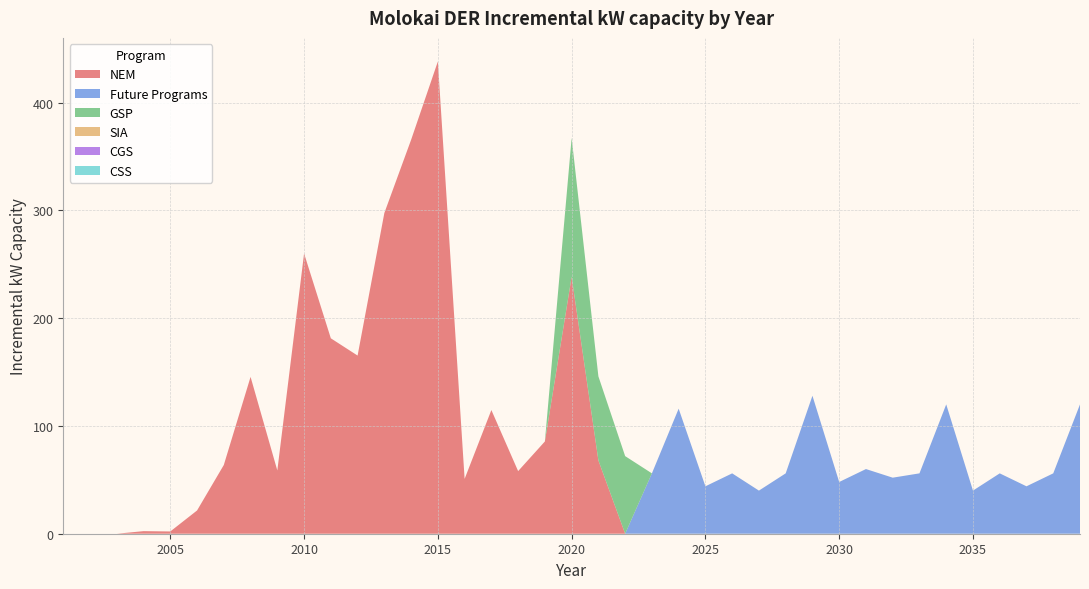

Reading left to right, extract all data points from this chart.

NEM: 0.0	0.0	0.0	2.4	2.1	21.6	63.8	145.5	58.7	260.0	181.3	165.3	297.6	365.5	438.1	50.9	114.7	58.1	85.6	238.4	68.0	0.0	0.0	0.0	0.0	0.0	0.0	0.0	0.0	0.0	0.0	0.0	0.0	0.0	0.0	0.0	0.0	0.0	0.0
Future Programs: 0.0	0.0	0.0	0.0	0.0	0.0	0.0	0.0	0.0	0.0	0.0	0.0	0.0	0.0	0.0	0.0	0.0	0.0	0.0	0.0	0.0	0.0	56.0	116.0	44.0	56.0	40.0	56.0	128.0	48.0	60.0	52.0	56.0	120.0	40.0	56.0	44.0	56.0	120.0
GSP: 0.0	0.0	0.0	0.0	0.0	0.0	0.0	0.0	0.0	0.0	0.0	0.0	0.0	0.0	0.0	0.0	0.0	0.0	0.0	128.8	78.0	72.0	0.0	0.0	0.0	0.0	0.0	0.0	0.0	0.0	0.0	0.0	0.0	0.0	0.0	0.0	0.0	0.0	0.0
SIA: 0.0	0.0	0.0	0.0	0.0	0.0	0.0	0.0	0.0	0.0	0.0	0.0	0.0	0.0	0.0	0.0	0.0	0.0	0.0	0.0	0.0	0.0	0.0	0.0	0.0	0.0	0.0	0.0	0.0	0.0	0.0	0.0	0.0	0.0	0.0	0.0	0.0	0.0	0.0
CGS: 0.0	0.0	0.0	0.0	0.0	0.0	0.0	0.0	0.0	0.0	0.0	0.0	0.0	0.0	0.0	0.0	0.0	0.0	0.0	0.0	0.0	0.0	0.0	0.0	0.0	0.0	0.0	0.0	0.0	0.0	0.0	0.0	0.0	0.0	0.0	0.0	0.0	0.0	0.0
CSS: 0.0	0.0	0.0	0.0	0.0	0.0	0.0	0.0	0.0	0.0	0.0	0.0	0.0	0.0	0.0	0.0	0.0	0.0	0.0	0.0	0.0	0.0	0.0	0.0	0.0	0.0	0.0	0.0	0.0	0.0	0.0	0.0	0.0	0.0	0.0	0.0	0.0	0.0	0.0